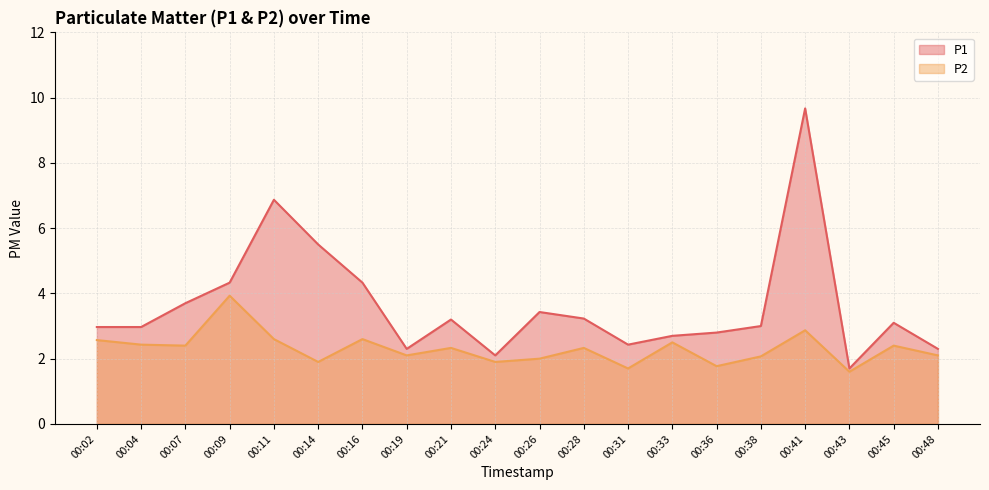

What is the difference between the P1 values at 00:41 and 00:48?

7.4